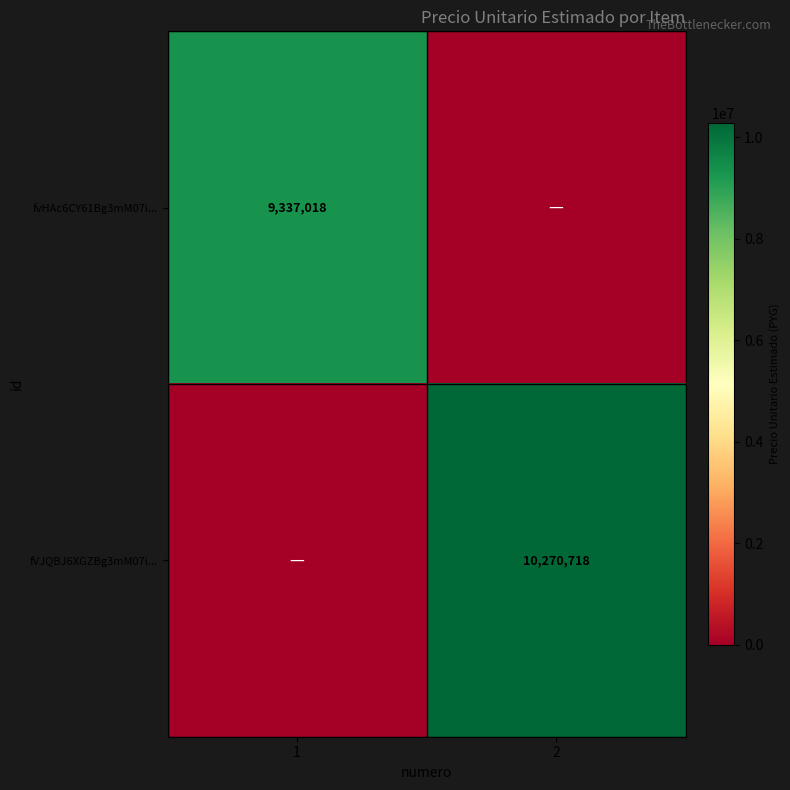

What is the difference between the highest and lowest values at 1?

9337018